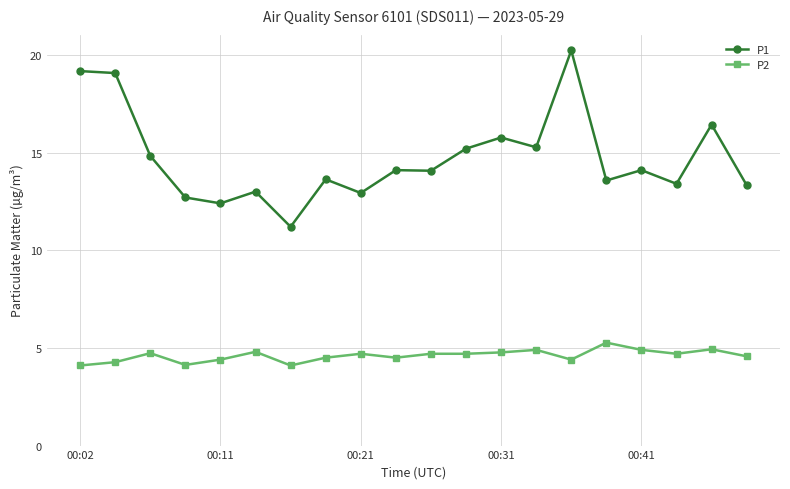

What is the value of the P1 point at the 9th from the left?

12.9